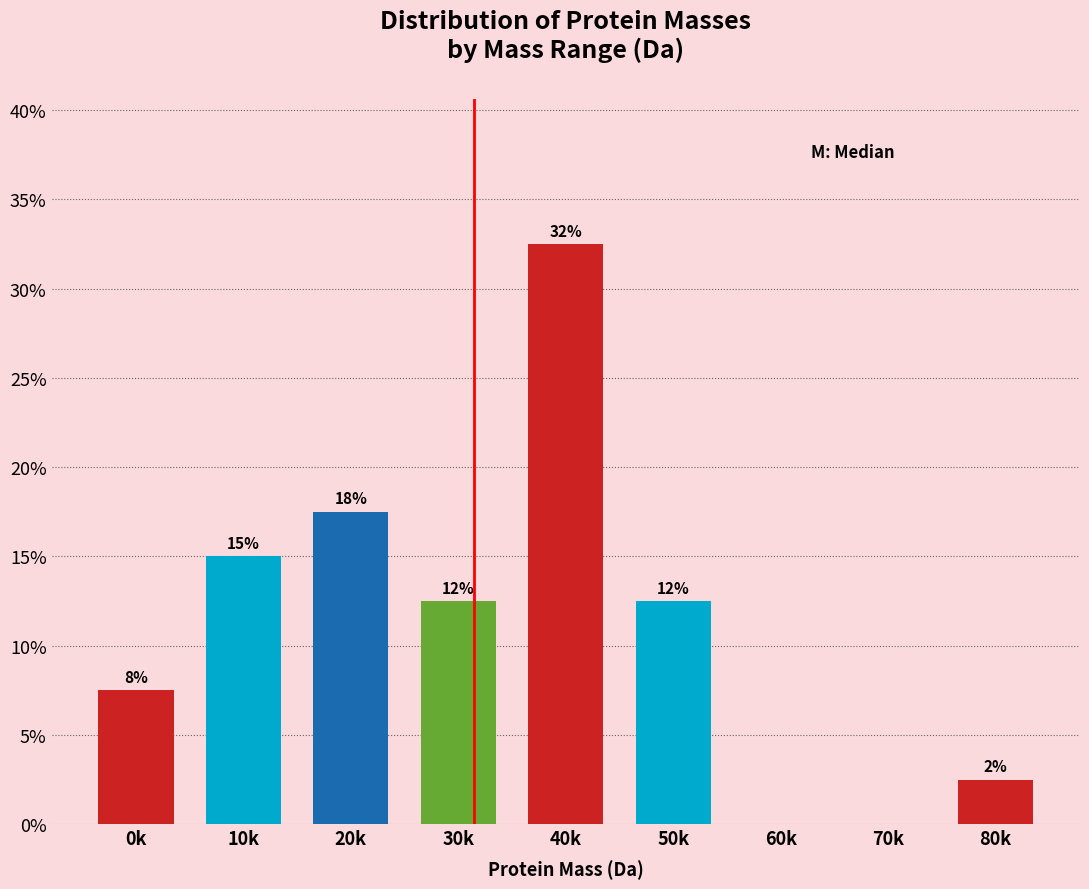

Are the bars horizontal?

No